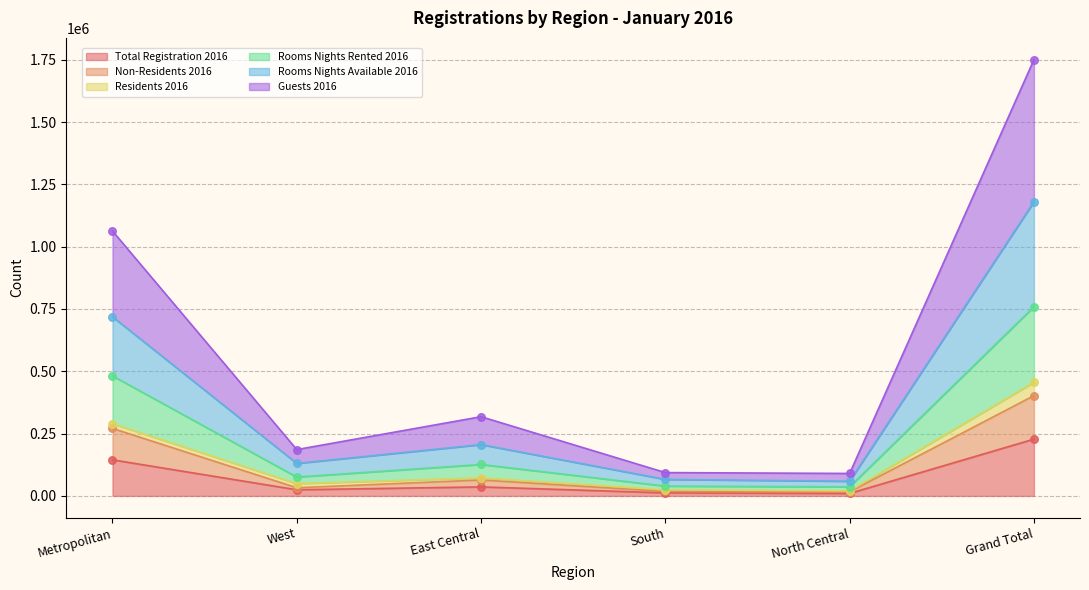

The value of Total Registration 2016 at Grand Total is 227851. True or false?

True